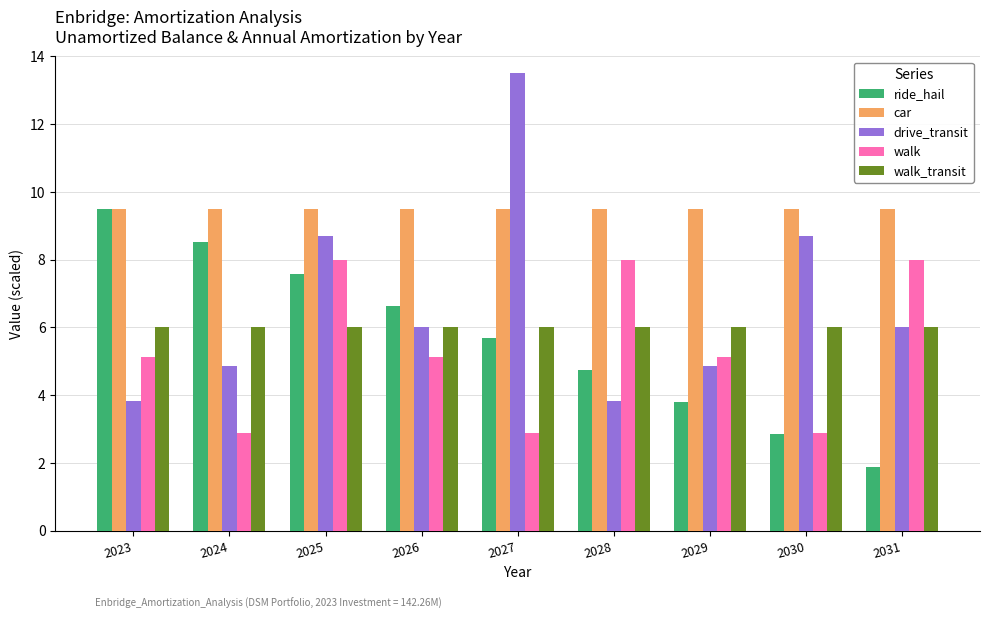

What value does the ride_hail series have at 2030?

2.8